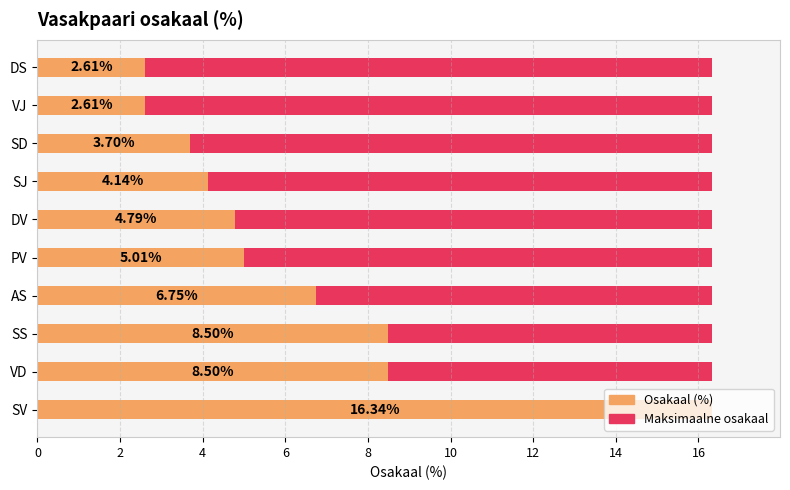

What value does the data have at VD?

8.5